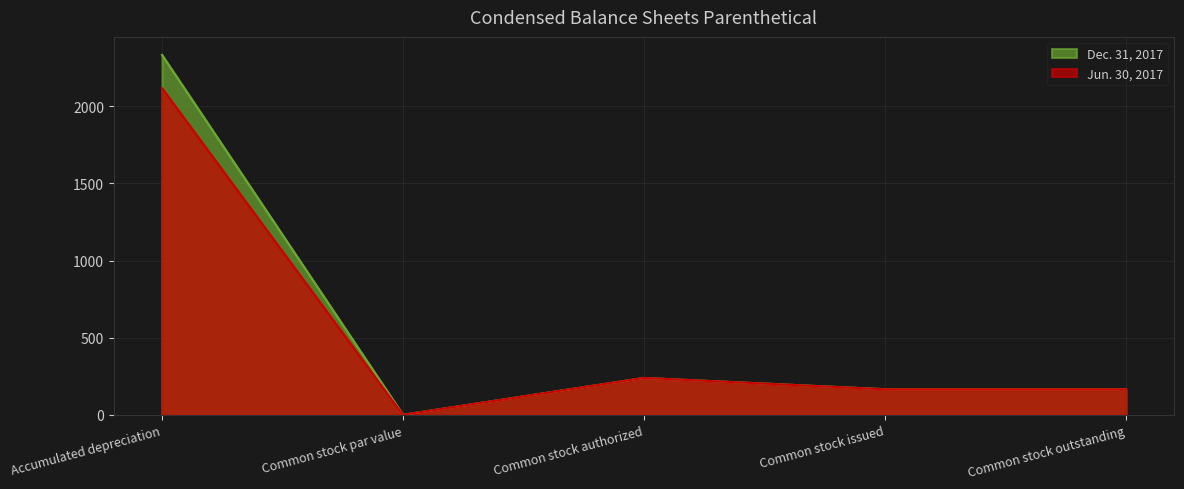

Which series has the largest total across all categories?

Dec. 31, 2017